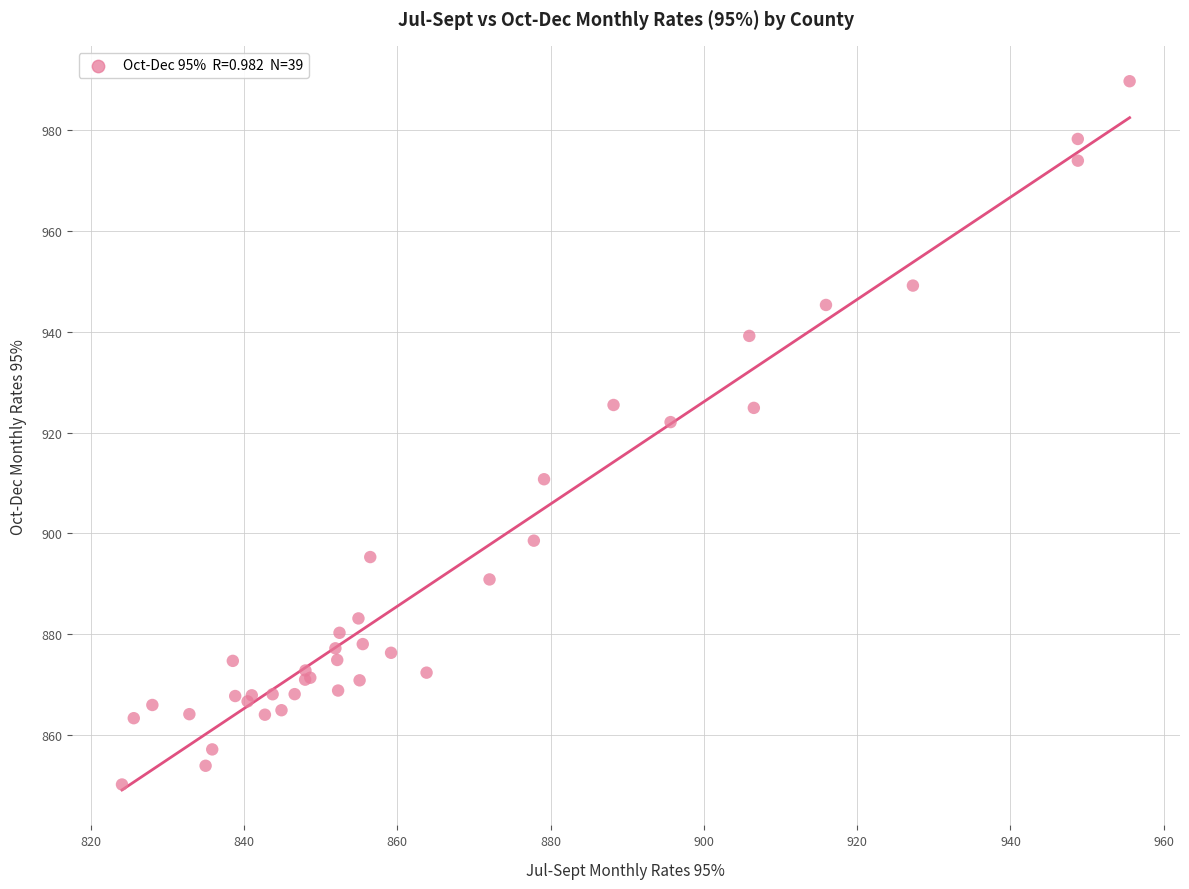

What Y value in the scatter plot is closest to 919?

922.1